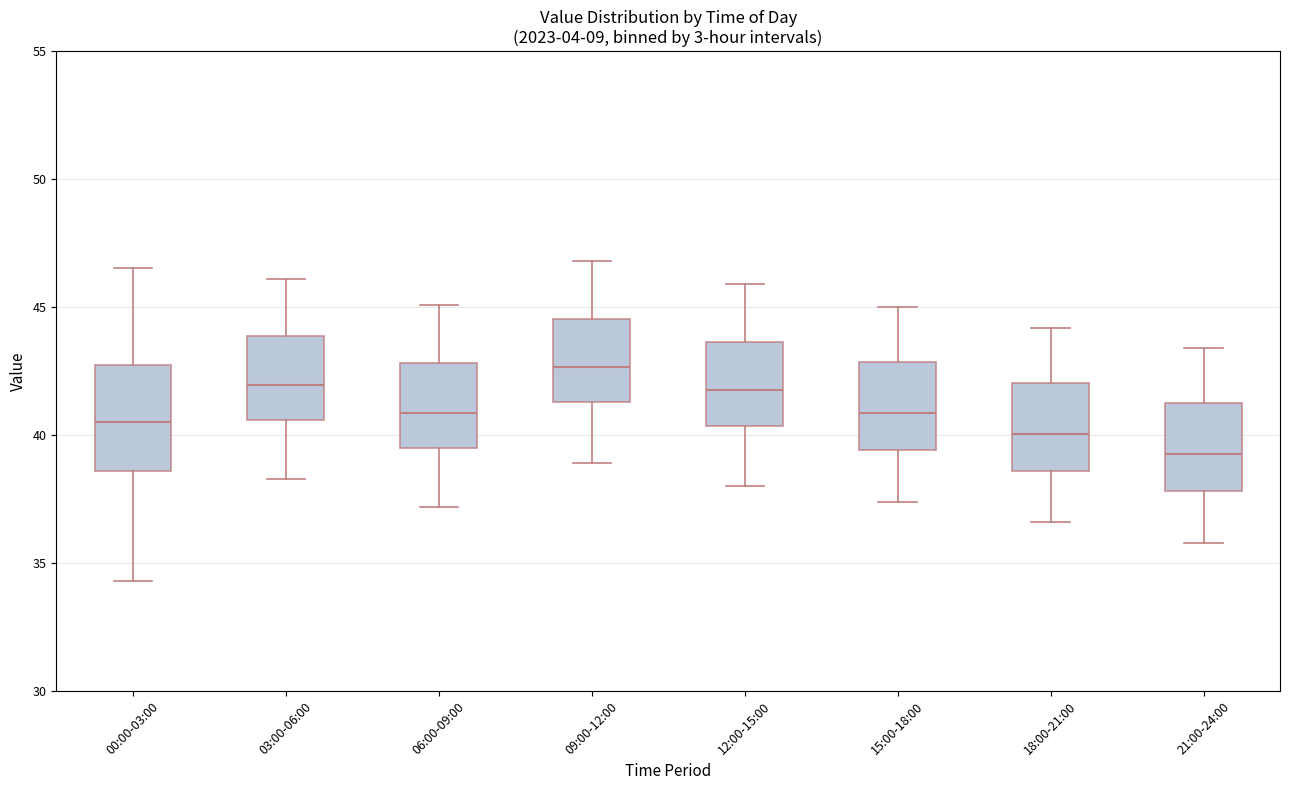

Reading left to right, transcribe this box plot: for each box, give where its median line is, the range the box spans, and where its two whiskers end, as read against the y-axis. The values are not printed on the chart, so give them approximately, as read against the axis.

00:00-03:00: median 40.5, box 38.5 to 42.5, whiskers 34.5 to 46.5
03:00-06:00: median 42.0, box 40.5 to 44.0, whiskers 38.5 to 46.0
06:00-09:00: median 41.0, box 39.5 to 43.0, whiskers 37.0 to 45.0
09:00-12:00: median 42.5, box 41.5 to 44.5, whiskers 39.0 to 47.0
12:00-15:00: median 42.0, box 40.5 to 43.5, whiskers 38.0 to 46.0
15:00-18:00: median 41.0, box 39.5 to 43.0, whiskers 37.5 to 45.0
18:00-21:00: median 40.0, box 38.5 to 42.0, whiskers 36.5 to 44.0
21:00-24:00: median 39.5, box 38.0 to 41.5, whiskers 36.0 to 43.5